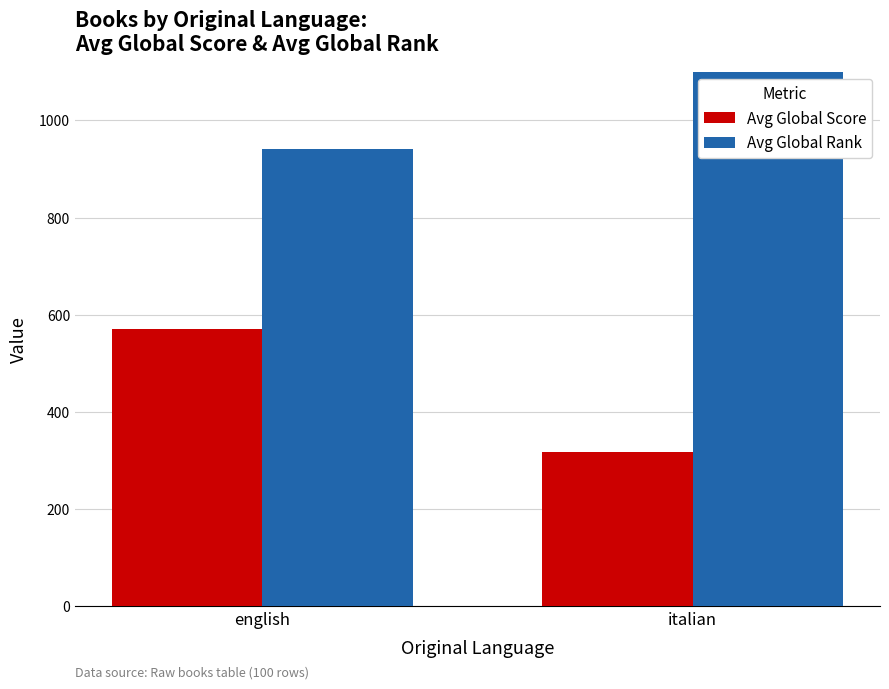

What is the value of the Avg Global Score bar at the 1st from the left?

570.6